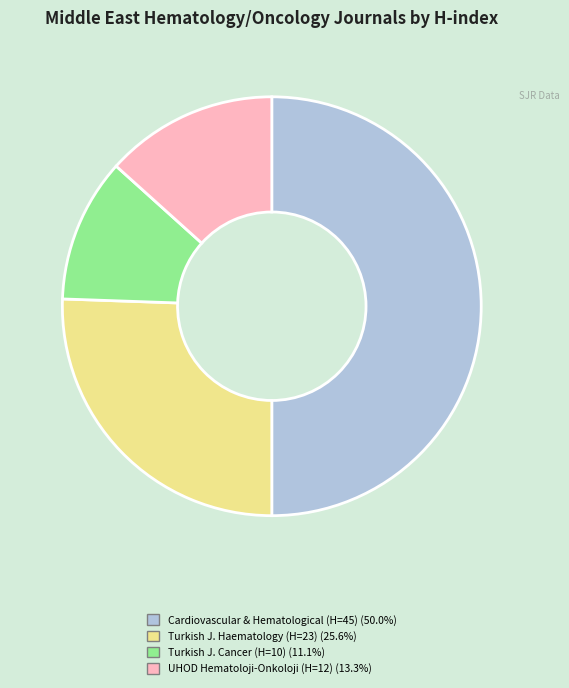

To the nearest percent, what is the difference between the largest and smallest slice percentages?

39%